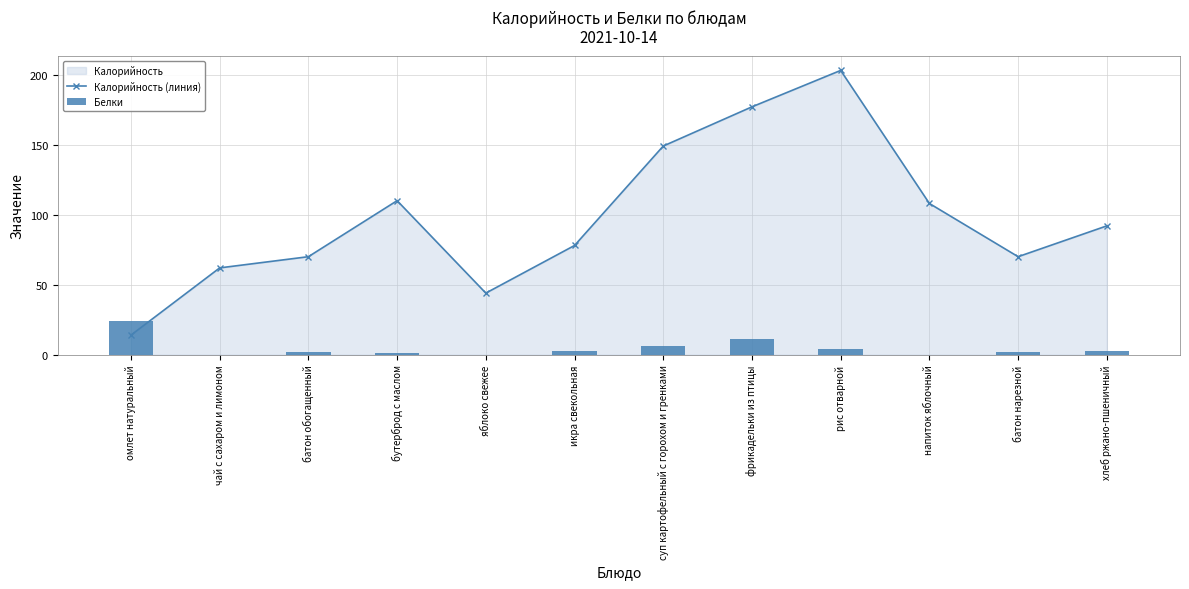

How many series are shown in this chart?

2